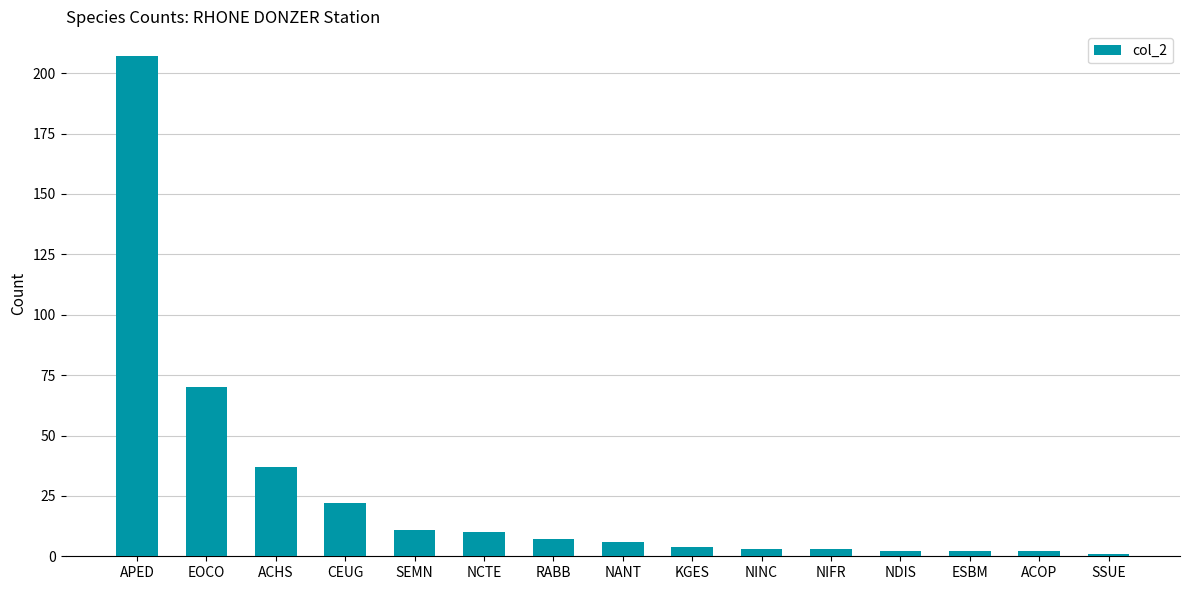

What is the minimum value shown in the chart?

1